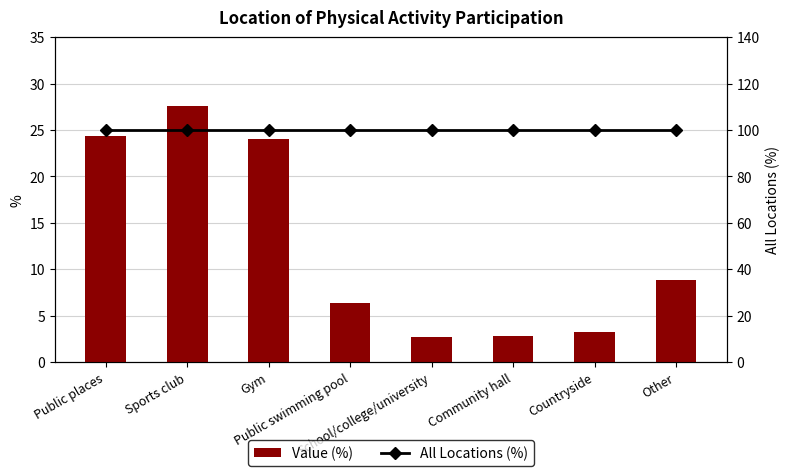

At which category is the sum across all series the highest?

Sports club